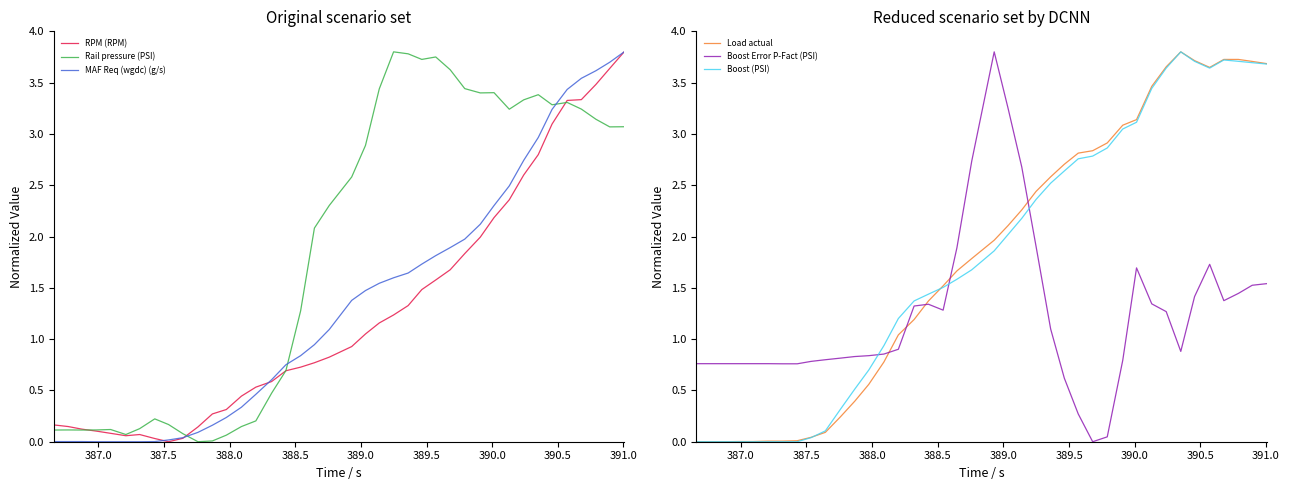

After their last crossing, which series has the higher values: Boost (PSI) or Boost Error P-Fact (PSI)?

Boost (PSI)